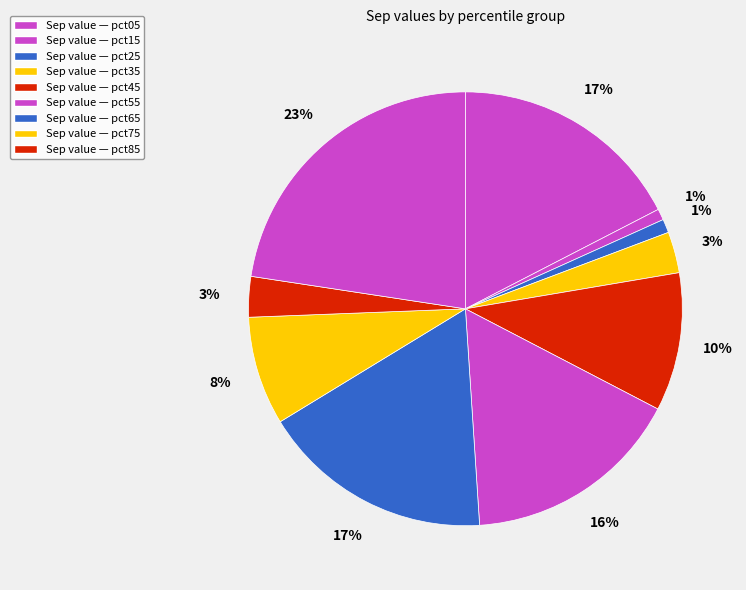

To the nearest percent, what is the difference between the largest and smallest slice percentages?

22%